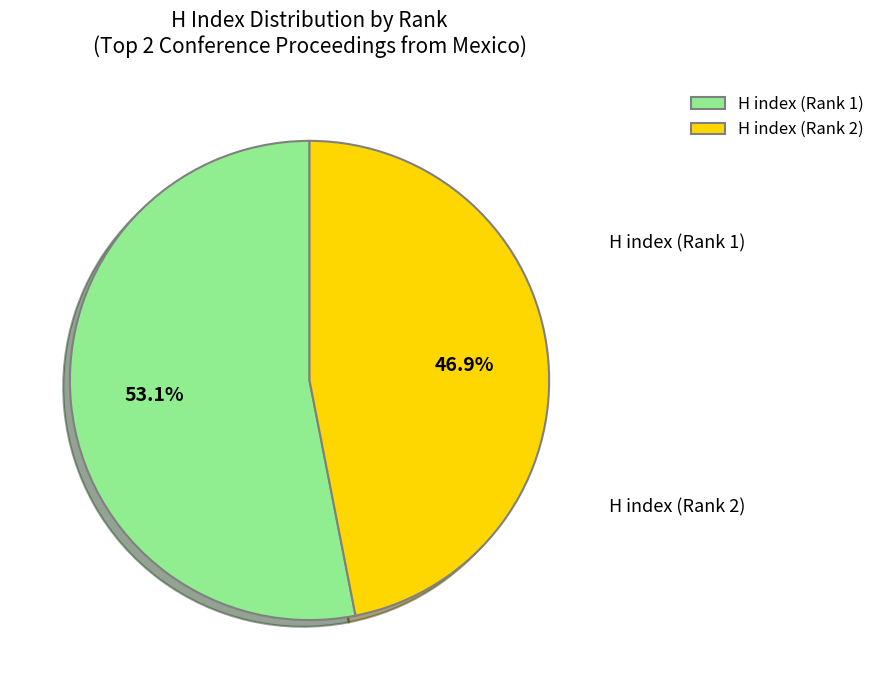

How many slices are in this pie chart?

2